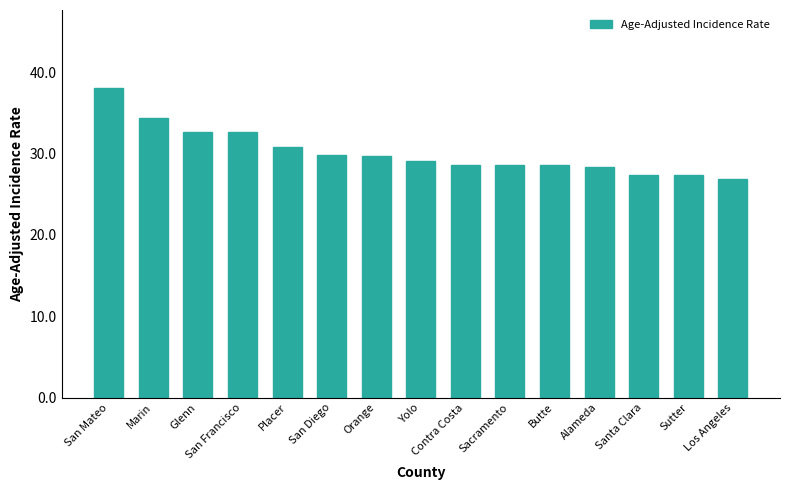

Where does the data first go above 29?

San Mateo